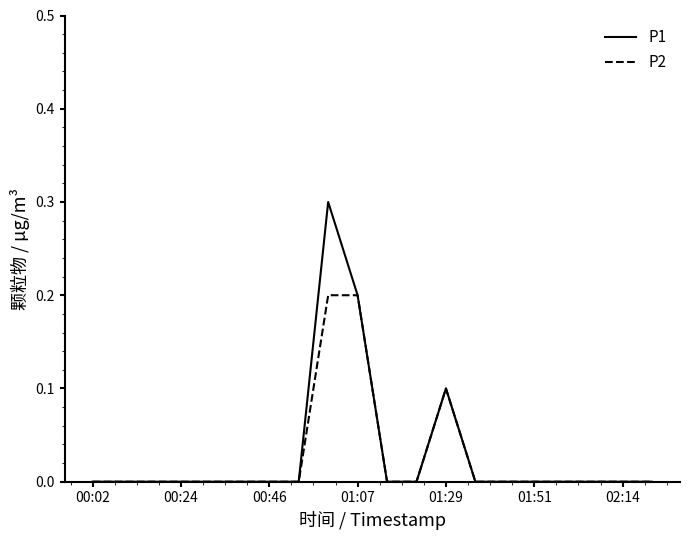

List the series in order of their peak value, highest first.

P1, P2